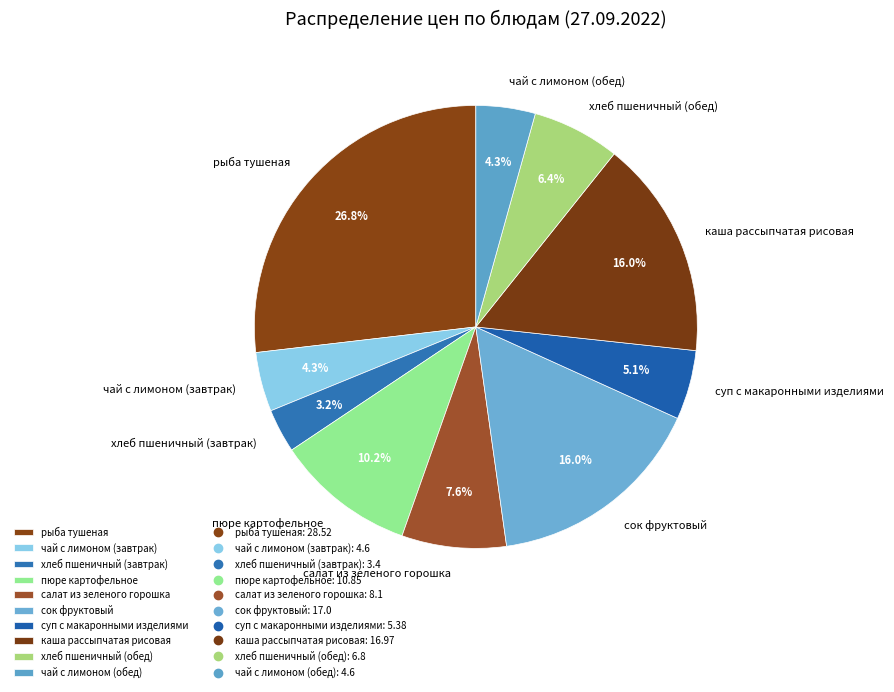

To the nearest percent, what percentage of the pie is пюре картофельное?

10%